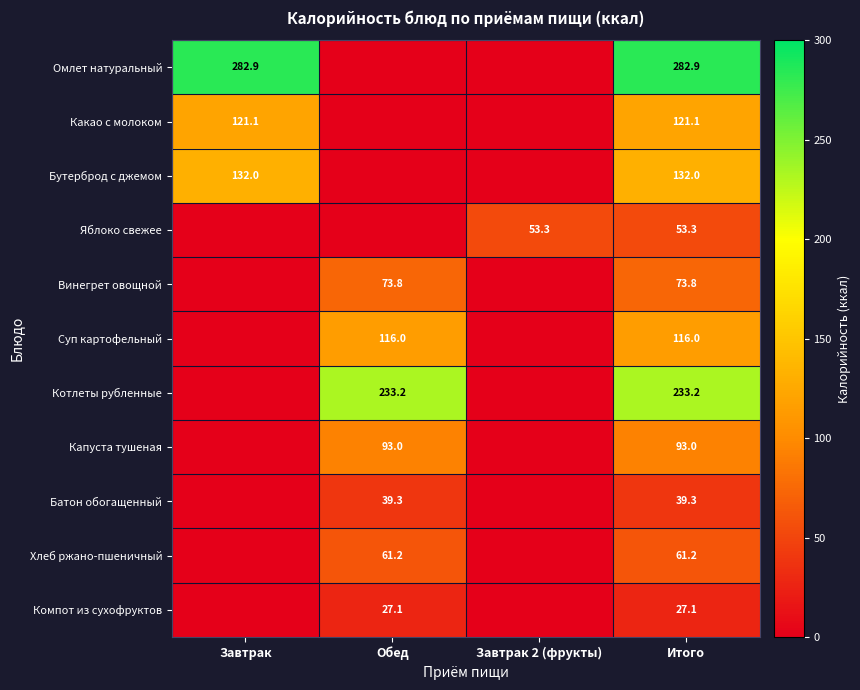

True or false: Компот из сухофруктов has a value of 15.2 at Итого.

False